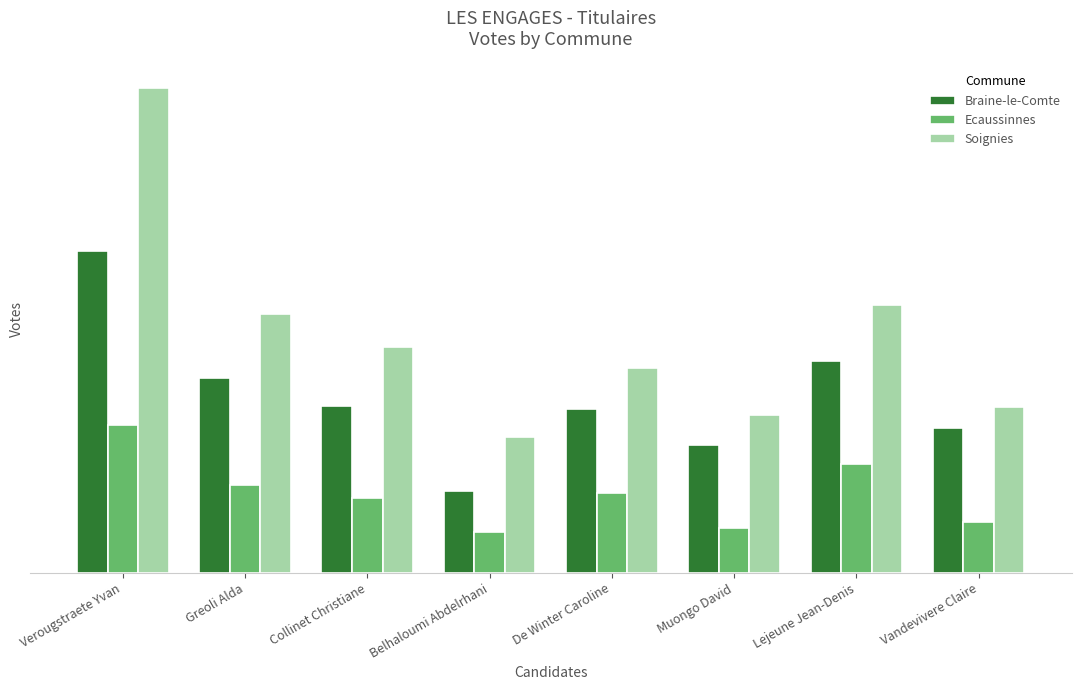

At how many categories does at least one series exceed 237?

4